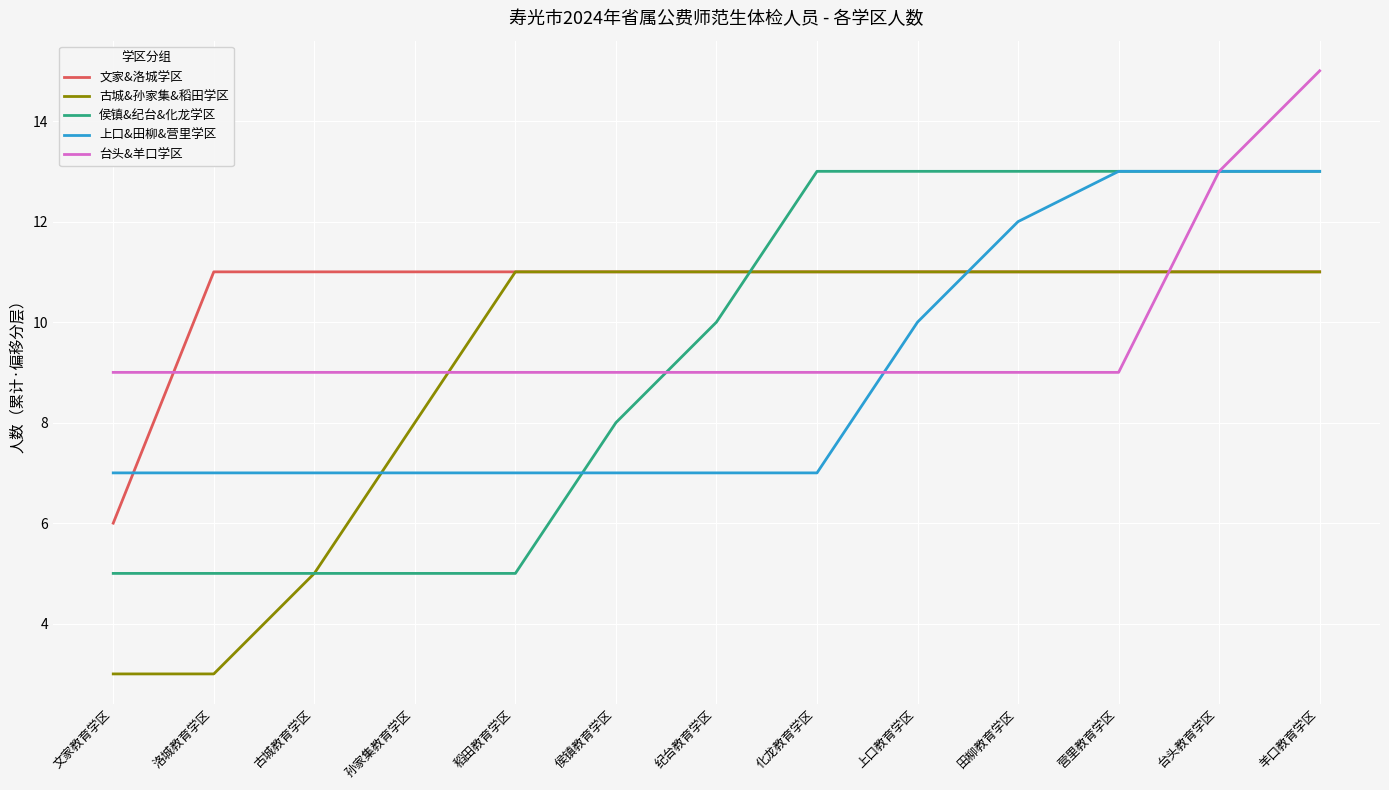

What is the difference between the highest and lowest values at 营里教育学区?

4